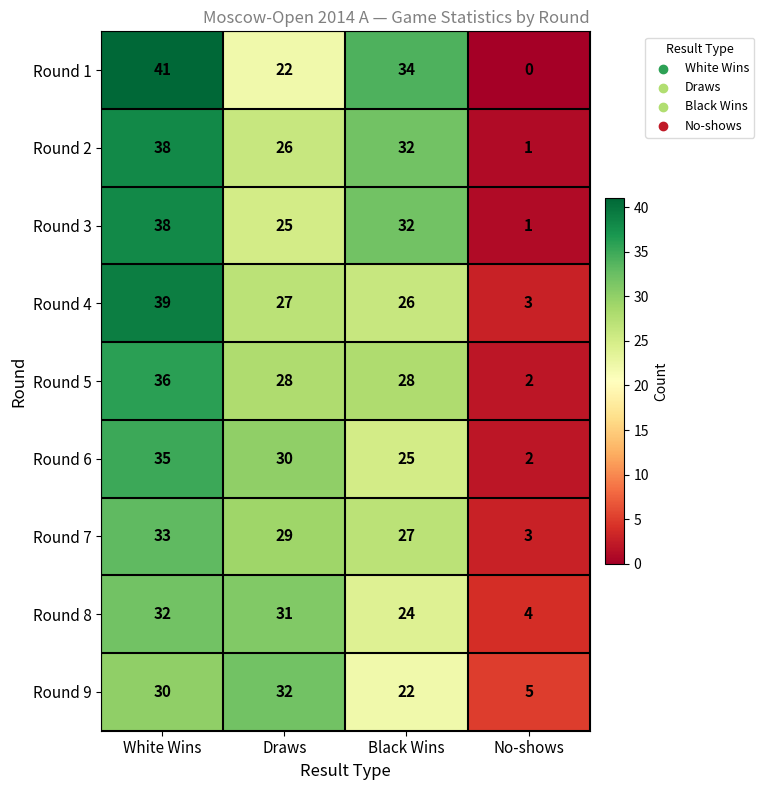

What is the sum of all Round 1 values?

97